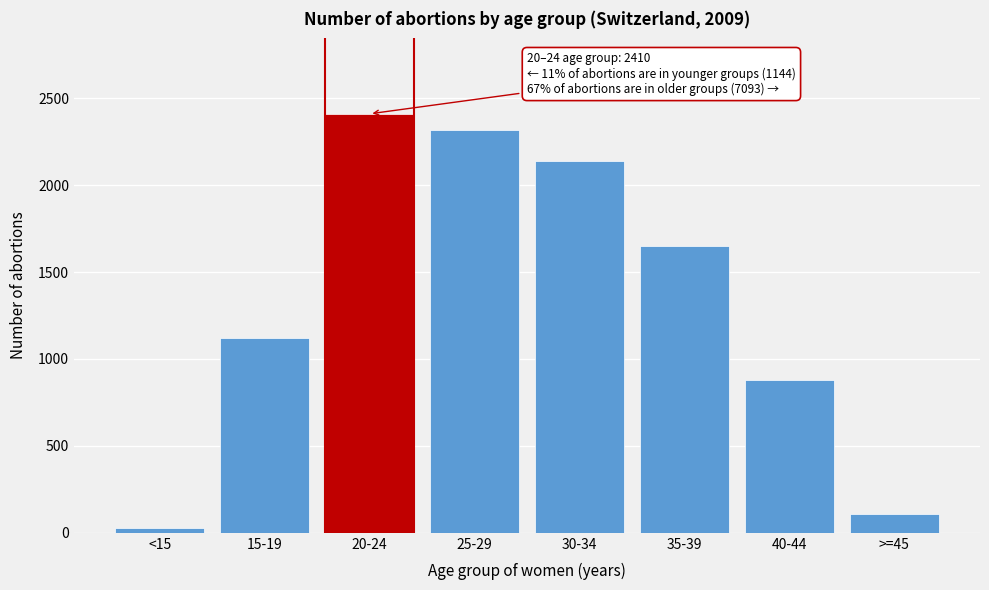

Reading right to left, list all the values displayed in this chart.

>=45=107	40-44=880	35-39=1650	30-34=2140	25-29=2316	20-24=2410	15-19=1118	<15=26